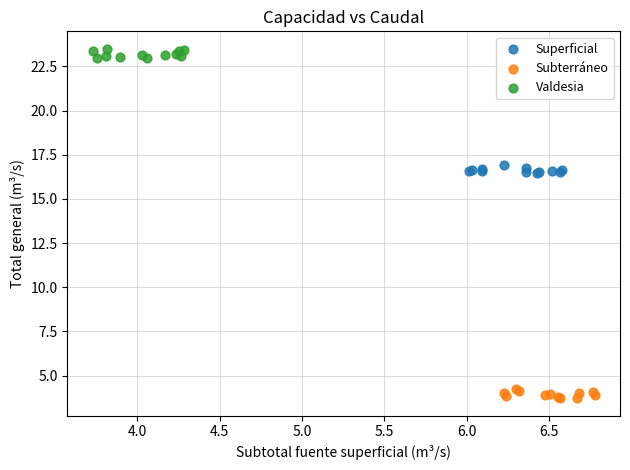

Which series contains the highest Y value?

Valdesia